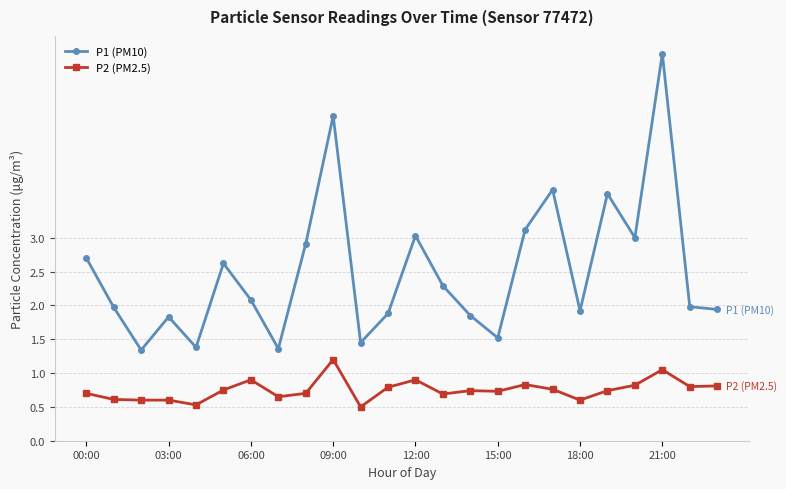

True or false: P1 (PM10) has more than 1 points higher than both neighbors.

True